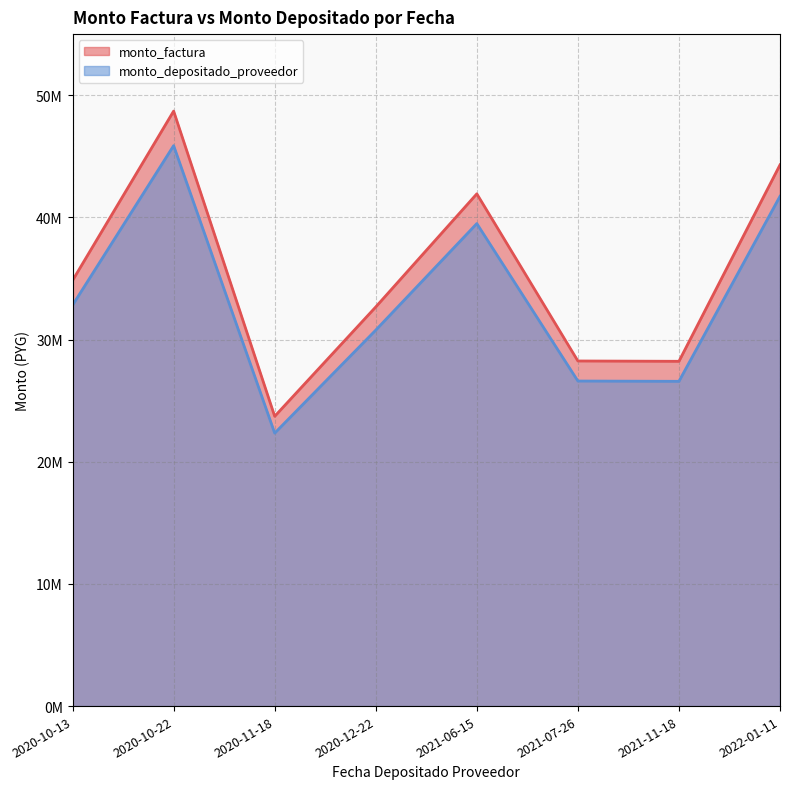

Which label corresponds to the largest value in the chart?

2020-10-22